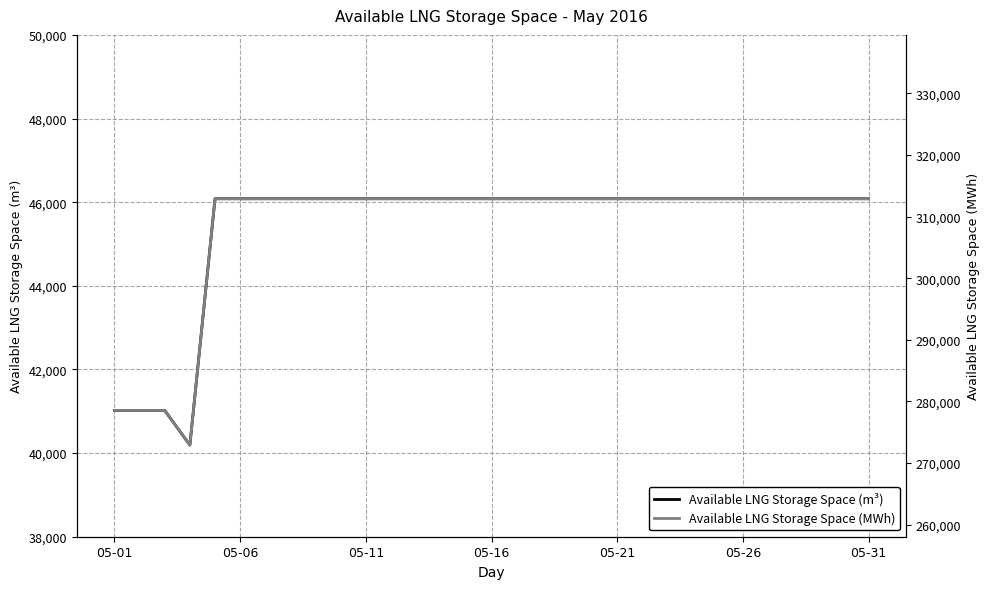

Is it true that Available LNG Storage Space (m³) equals 46082.0 at 29?

True